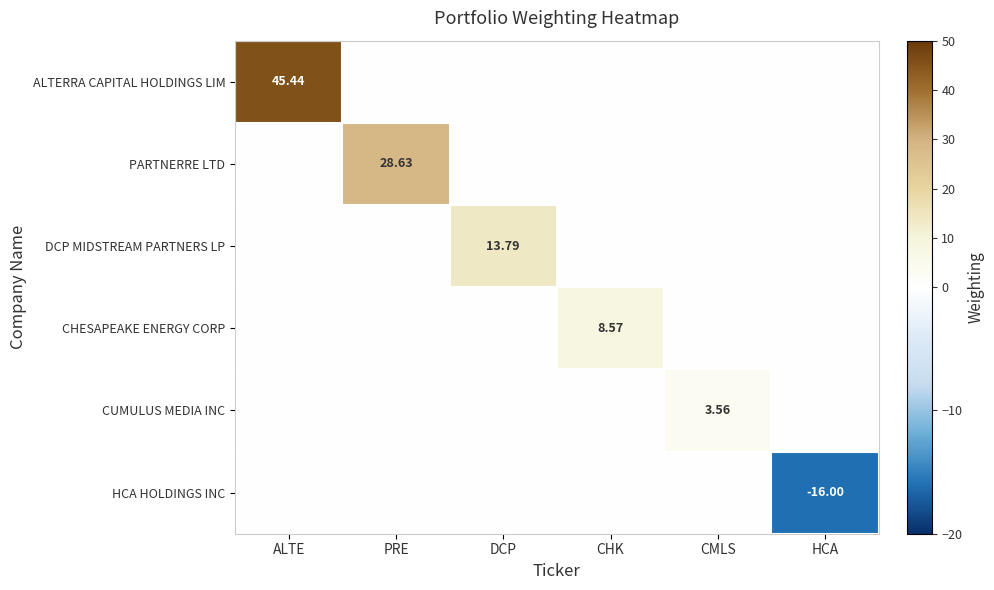

How many series are shown in this chart?

6